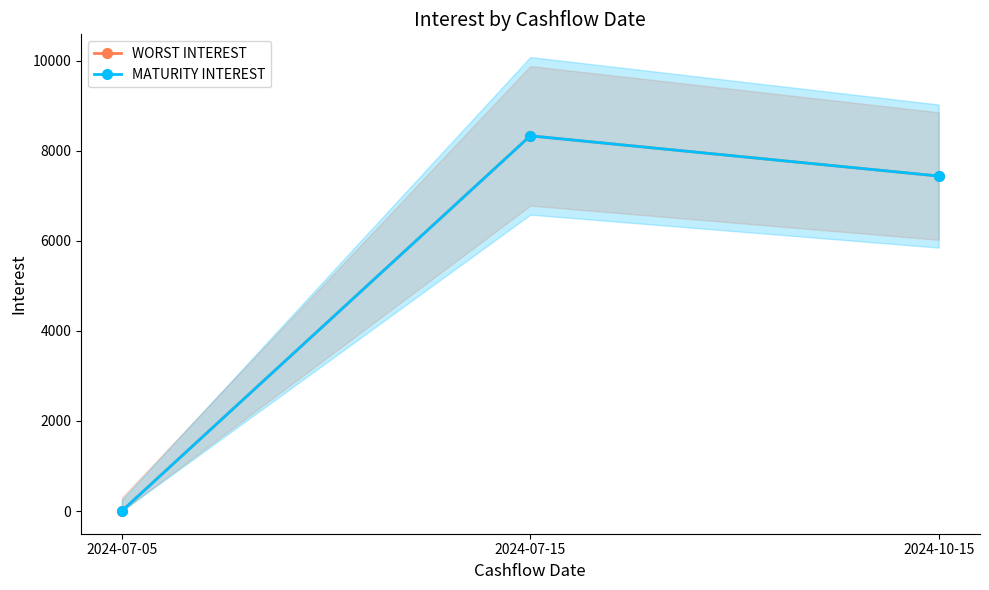

Does the chart display data point markers on the line(s)?

Yes